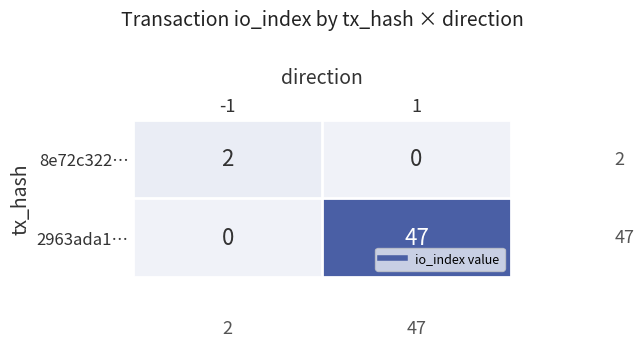

Between -1 and 1, which series saw the biggest shift?

2963ada1…